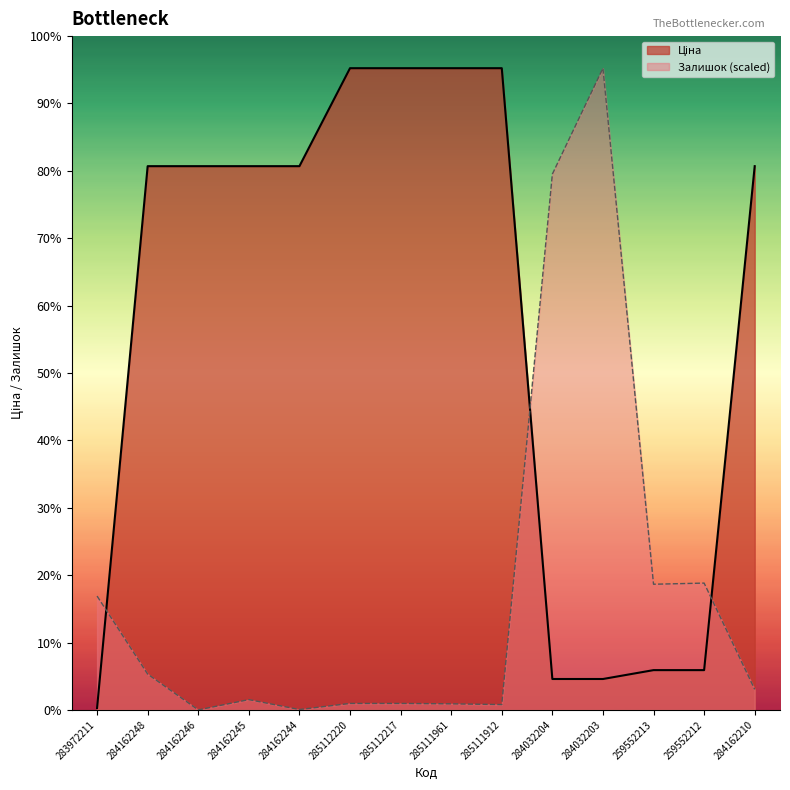

Count the number of data series in this chart.

2